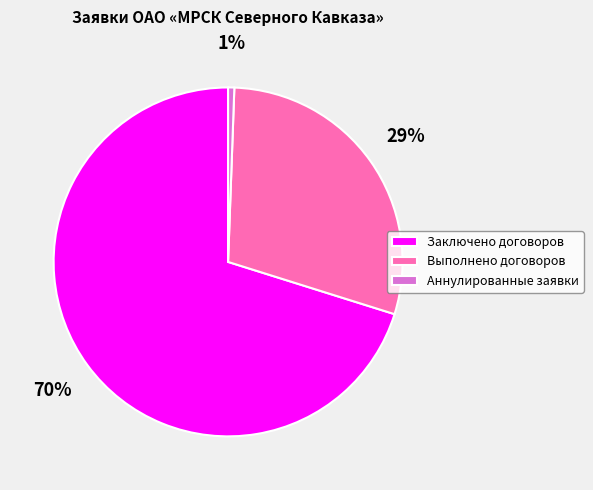

To the nearest percent, what portion does Заключено договоров represent?

70%